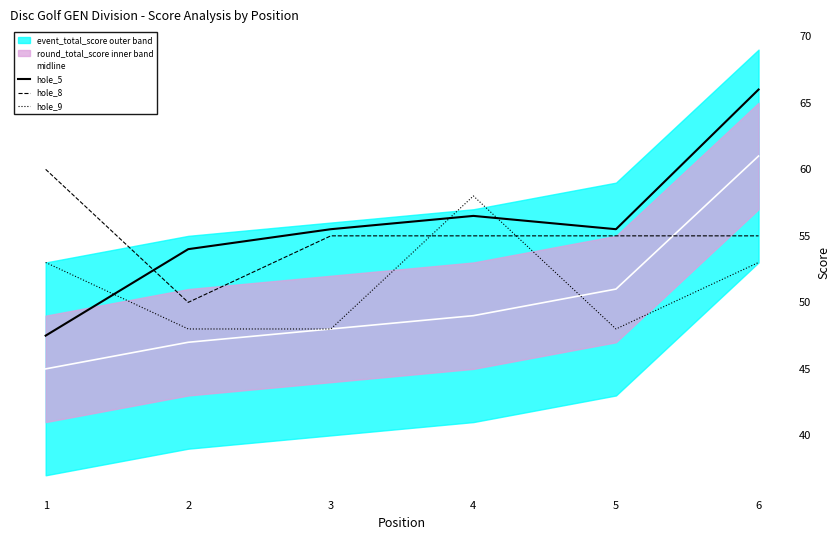

What is the maximum value for midline?

61.0